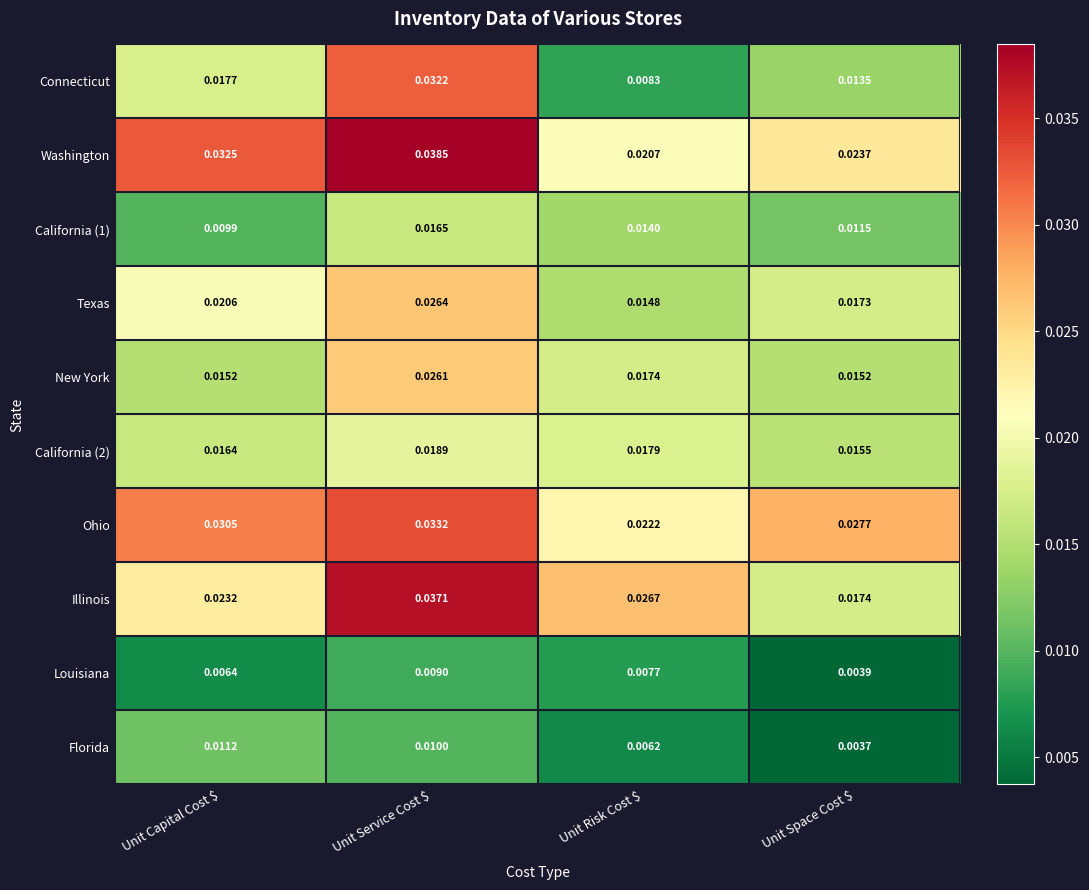

Which series has the widest spread of values?

Connecticut